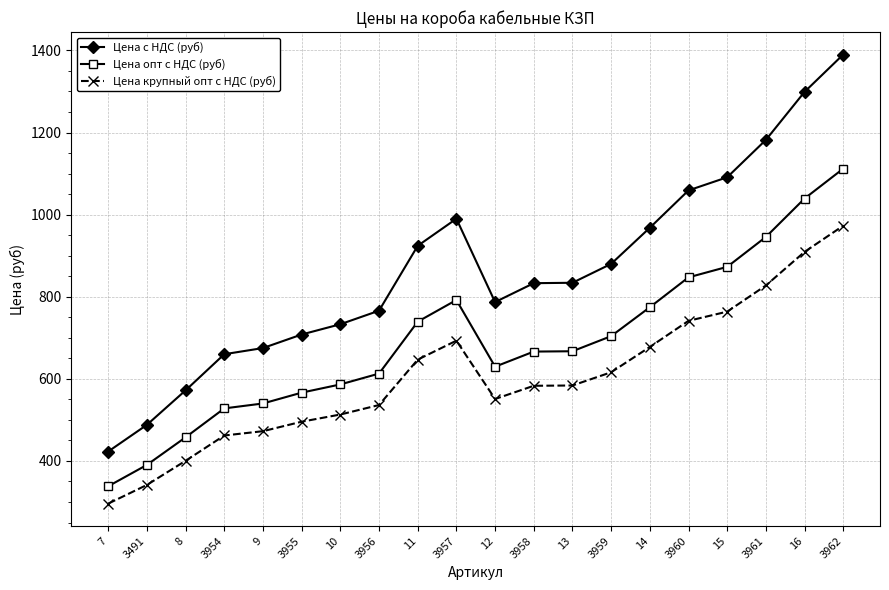

How many data points does each series have?

20